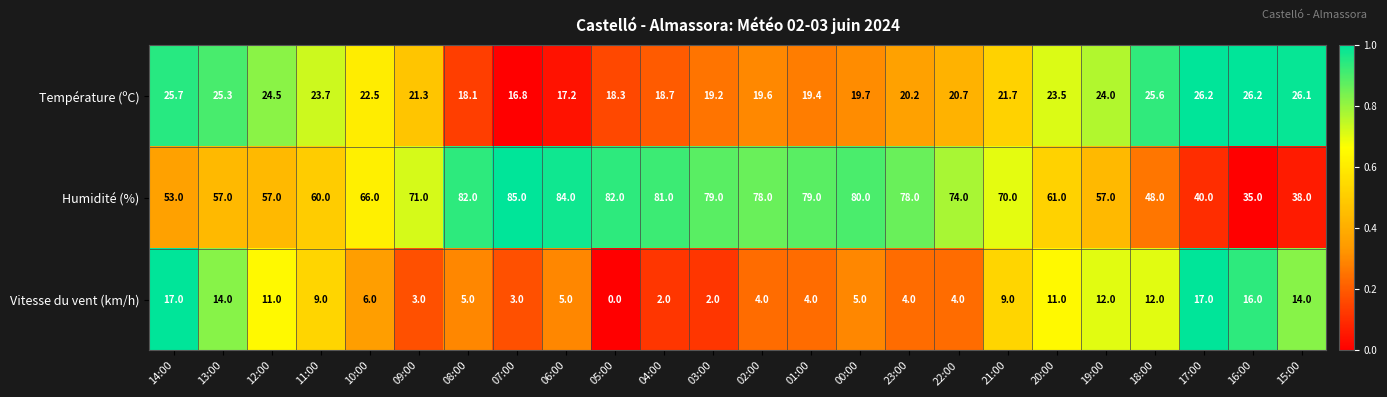

Rank the series by their average value, from lowest to highest.

Vitesse du vent (km/h), Température (ºC), Humidité (%)